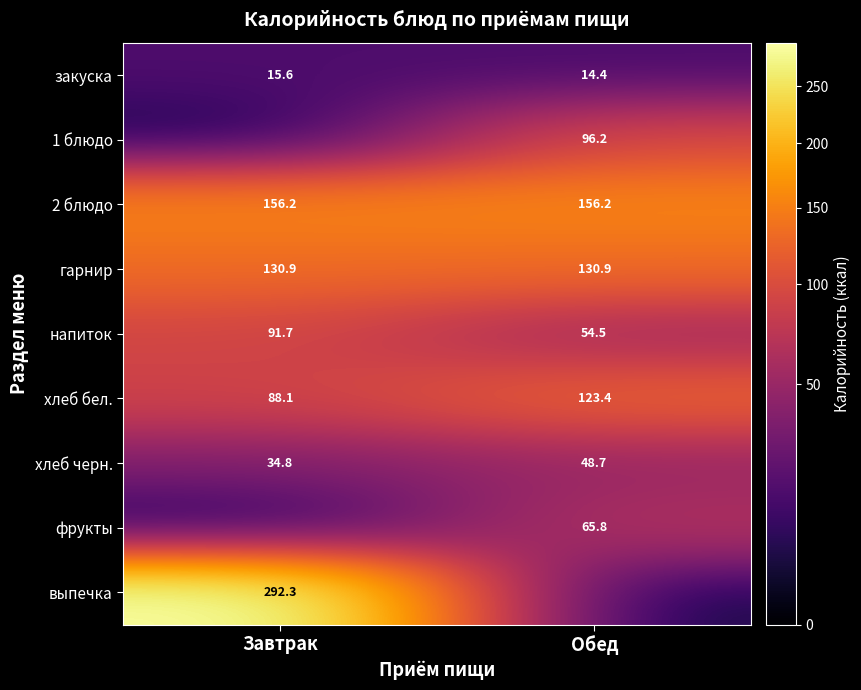

How many categories are shown in the chart?

2